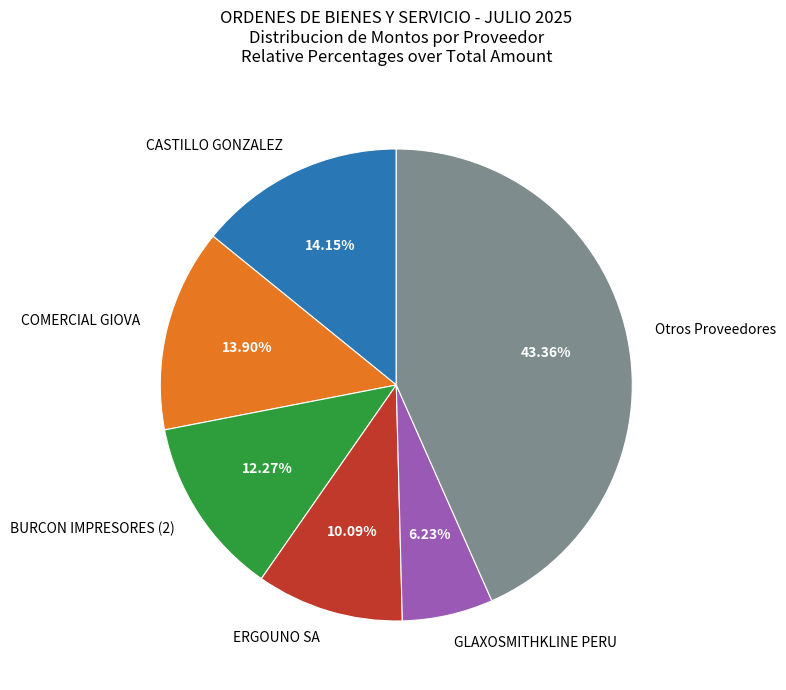

To the nearest percent, what is the average slice percentage?

17%